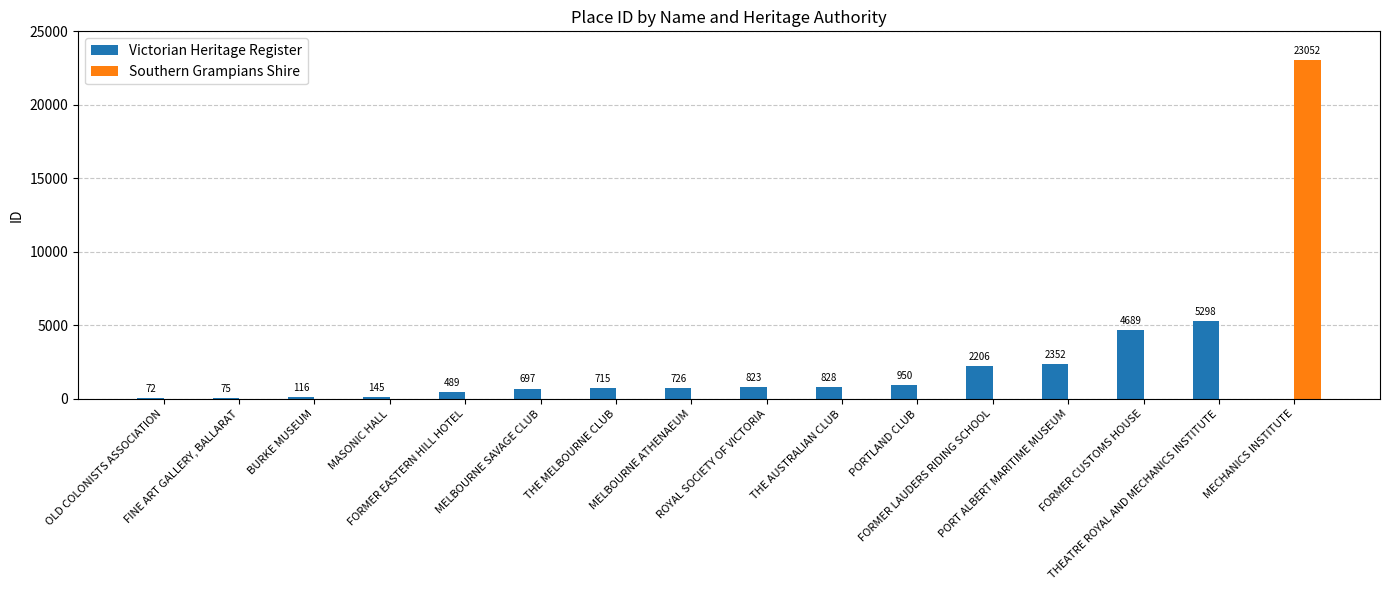

Does the chart contain stacked bars?

No